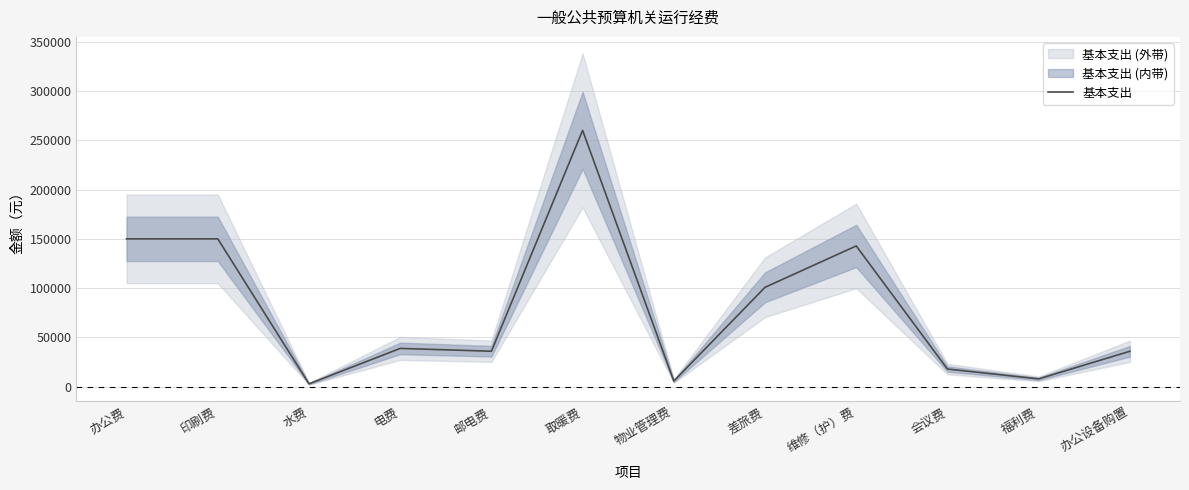

How many values are below 38900?

6